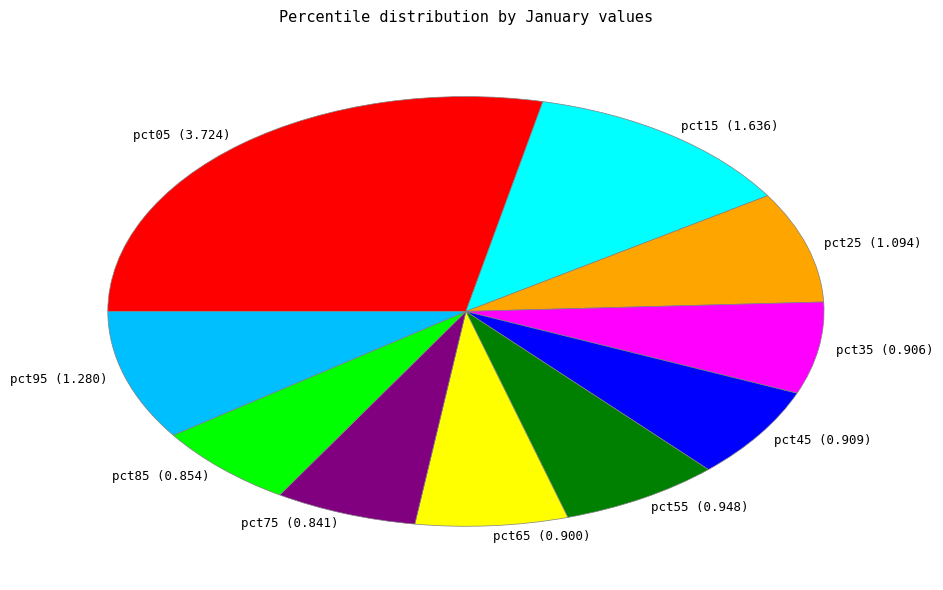

How many slices are in this pie chart?

10